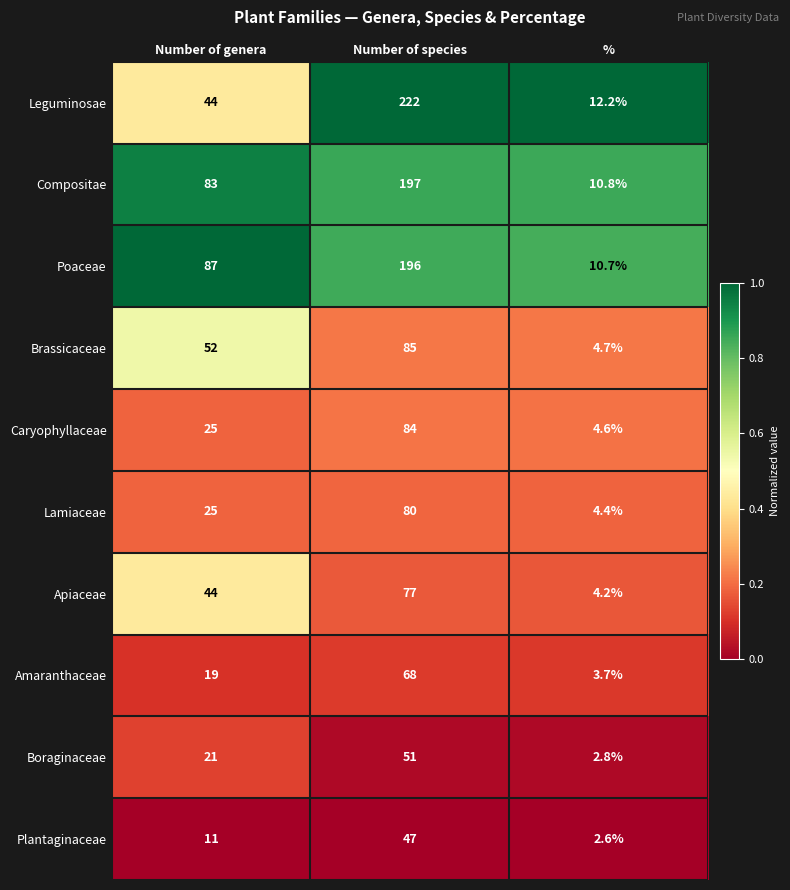

Rank the series at Number of species from lowest to highest value.

Plantaginaceae, Boraginaceae, Amaranthaceae, Apiaceae, Lamiaceae, Caryophyllaceae, Brassicaceae, Poaceae, Compositae, Leguminosae